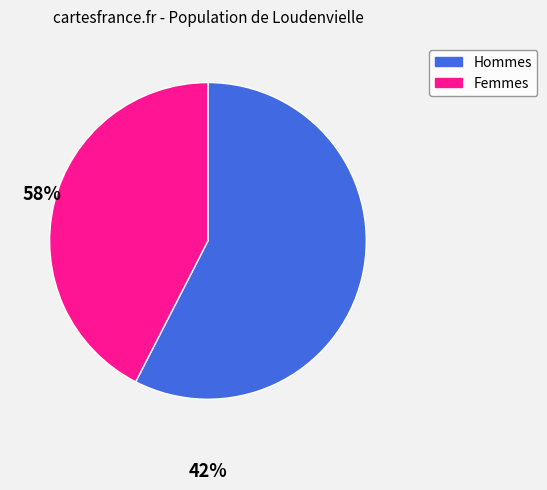

Rank the categories by value from highest to lowest.

Hommes, Femmes